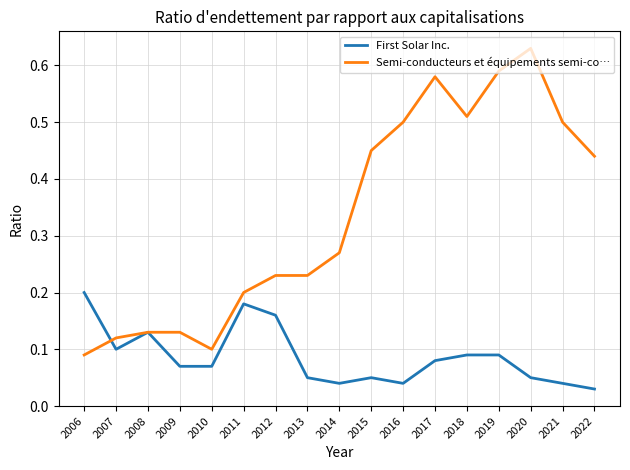

Which series has the largest total across all categories?

Semi-conducteurs et équipements semi-co…